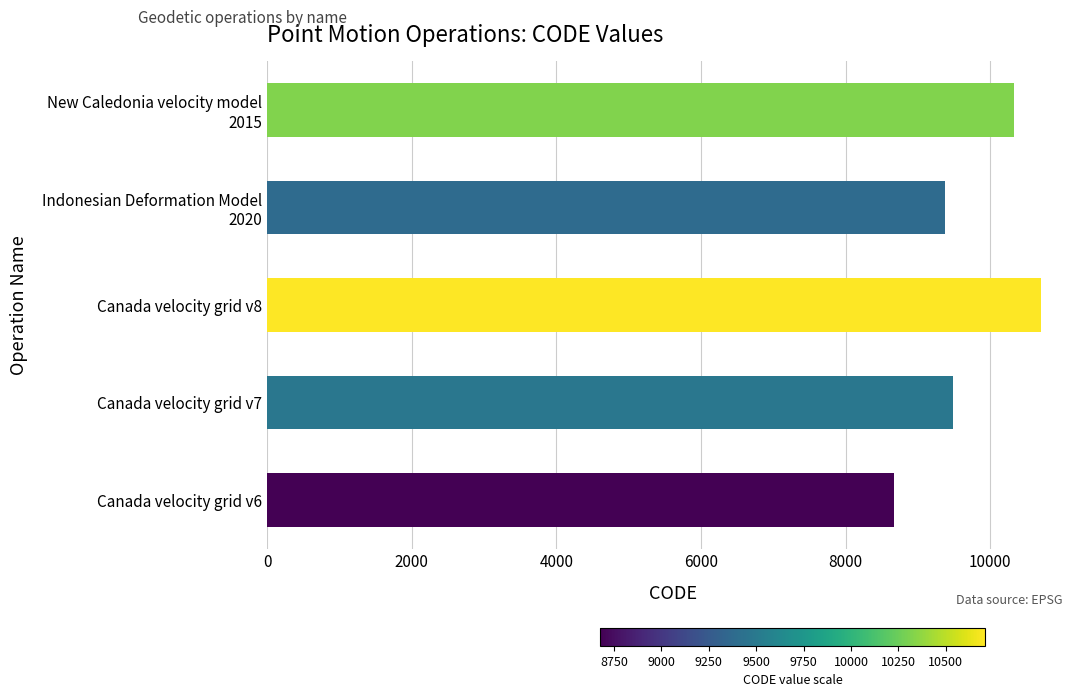

Which label corresponds to the largest value in the chart?

Canada velocity grid v8